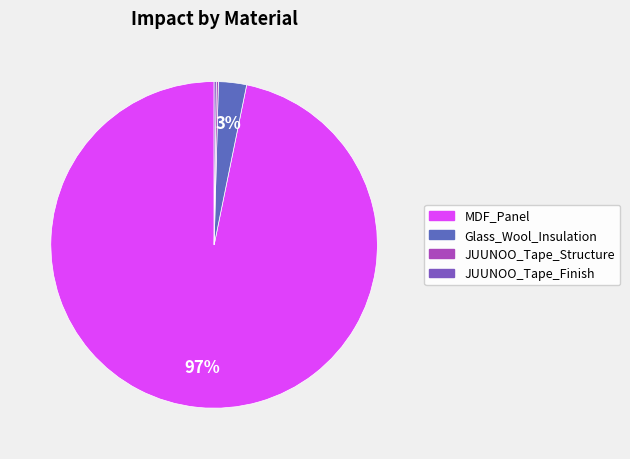

Rank the categories by value from highest to lowest.

MDF_Panel, Glass_Wool_Insulation, JUUNOO_Tape_Structure, JUUNOO_Tape_Finish